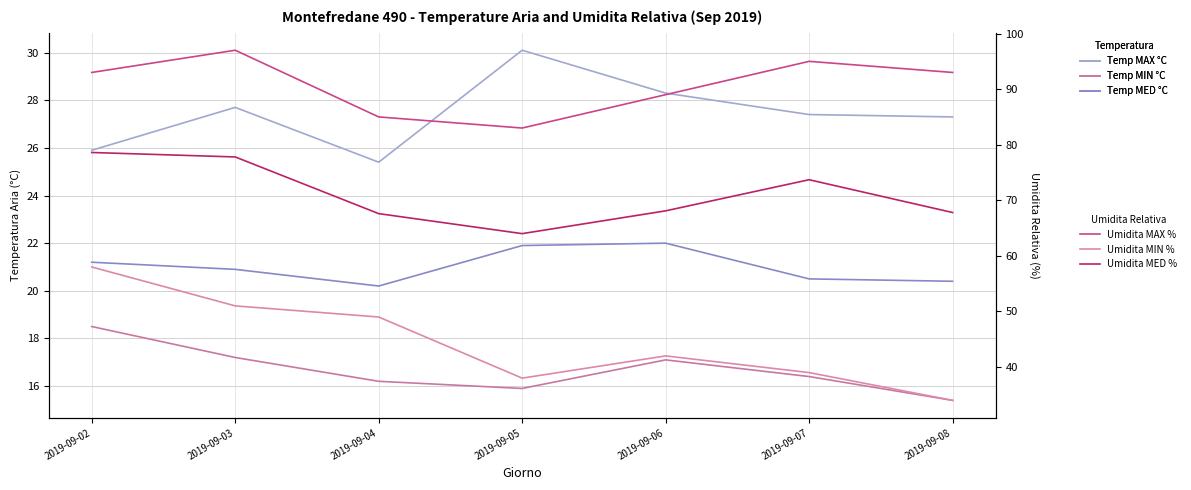

What is the difference between the highest and lowest values at 2019-09-03?

79.8